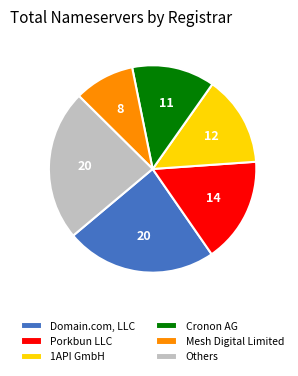

Combined, do Porkbun LLC and Cronon AG account for over 50%?

No